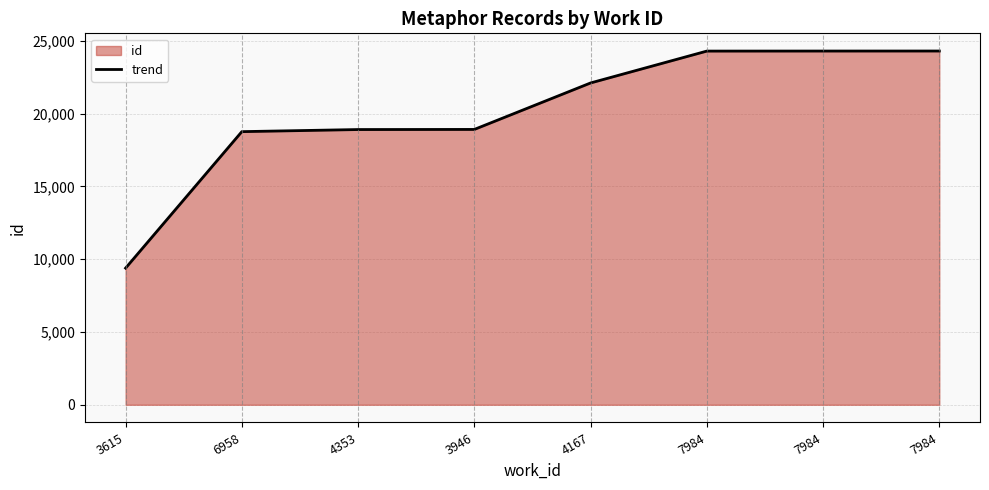

List the labels in order of value, largest first.

7984, 7984, 7984, 4167, 3946, 4353, 6958, 3615